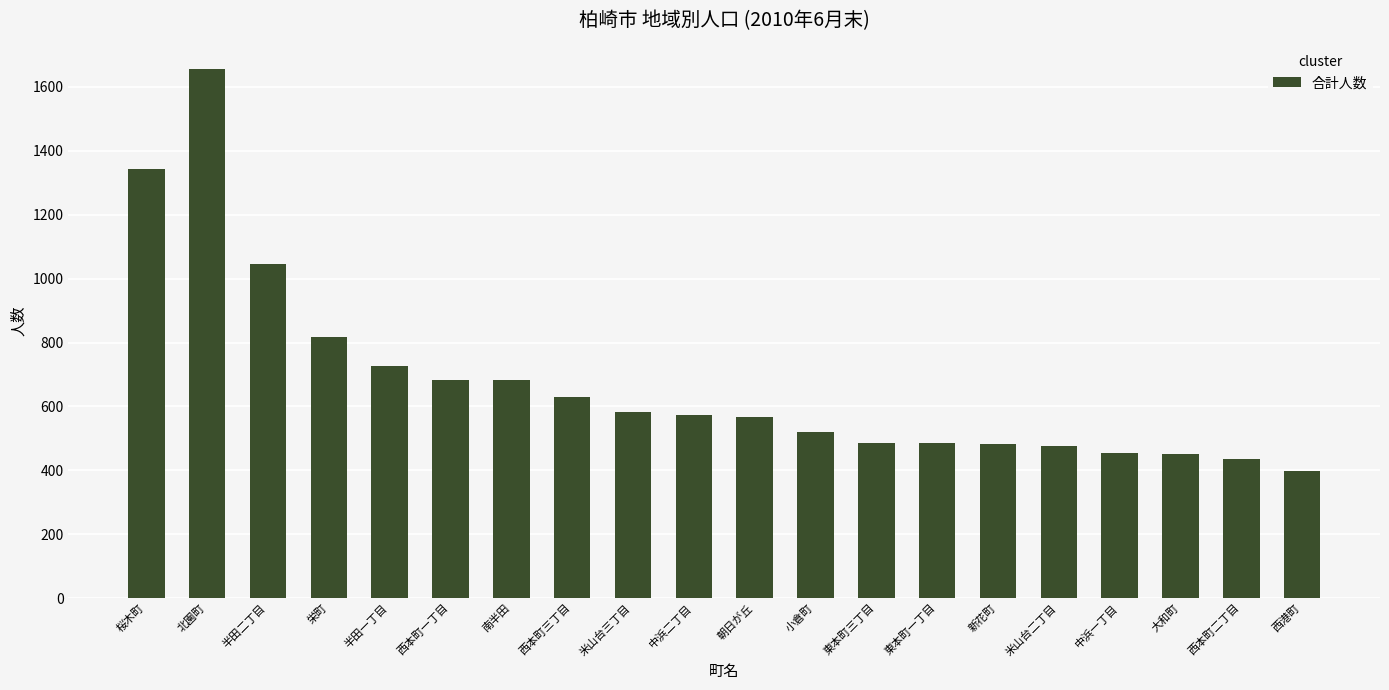

How many bars are there in total?

20